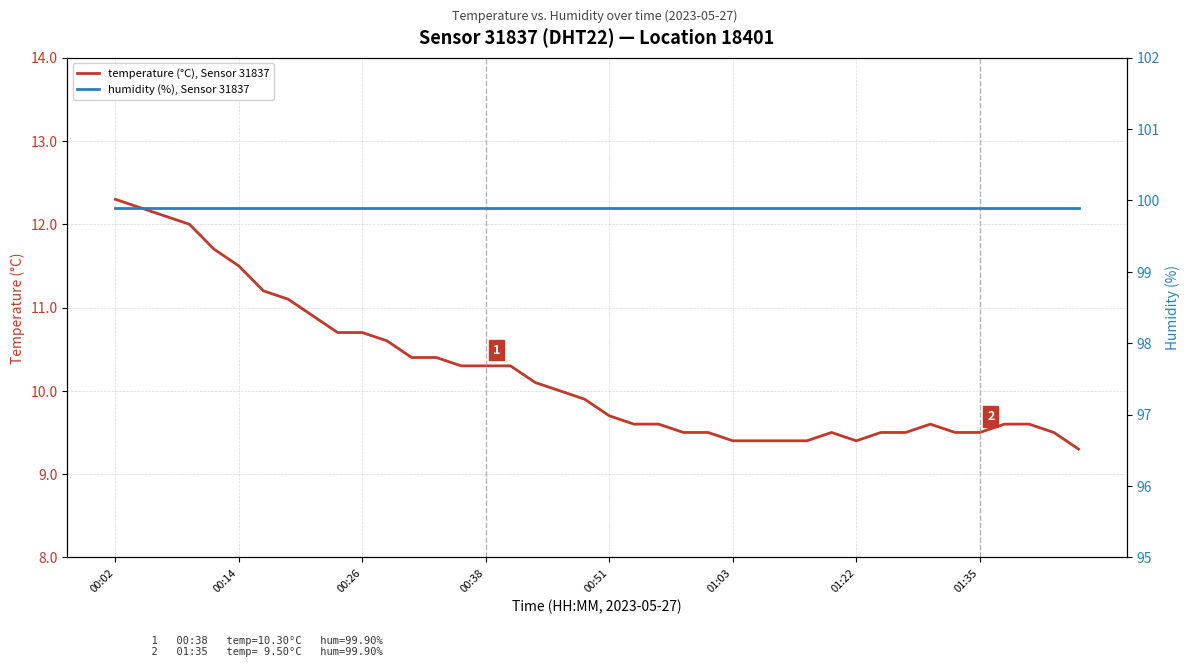

List the series in order of their peak value, lowest first.

temperature (°C), Sensor 31837, humidity (%), Sensor 31837